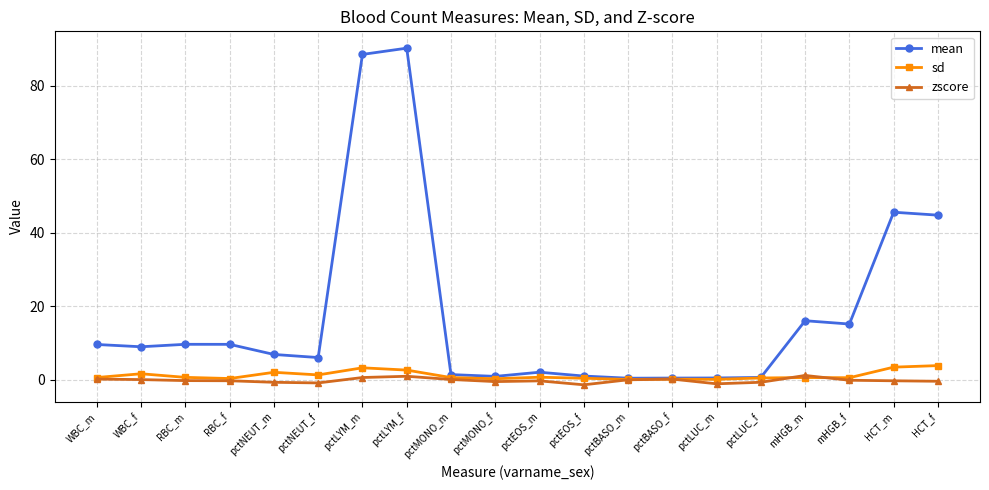

What is the label of the 4th point from the left?

RBC_f